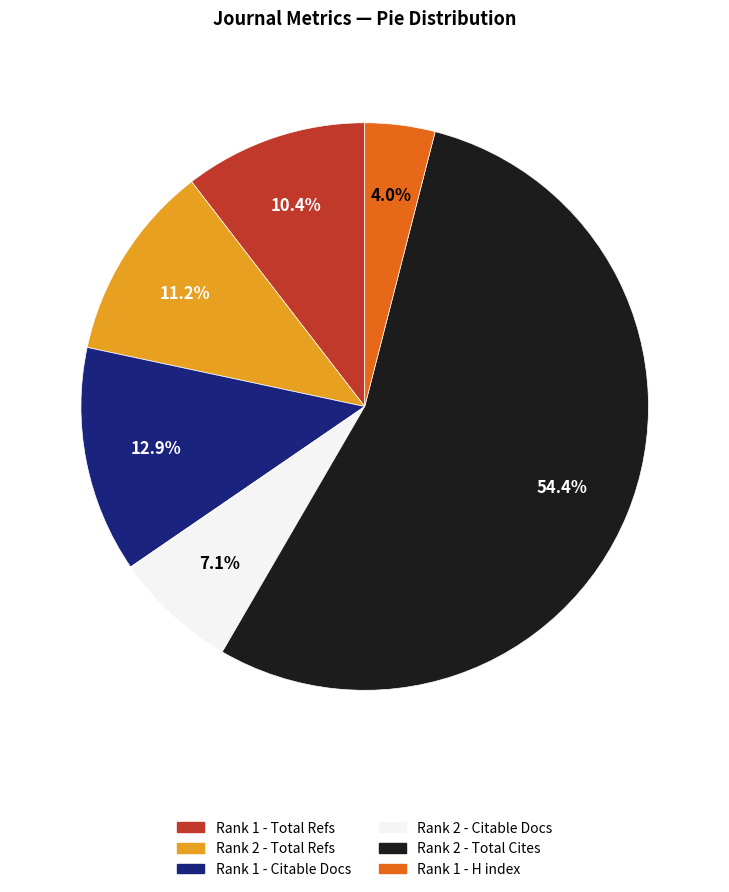

What is the ratio of the value at Rank 2 - Total Refs to the value at Rank 1 - Total Refs?

1.1